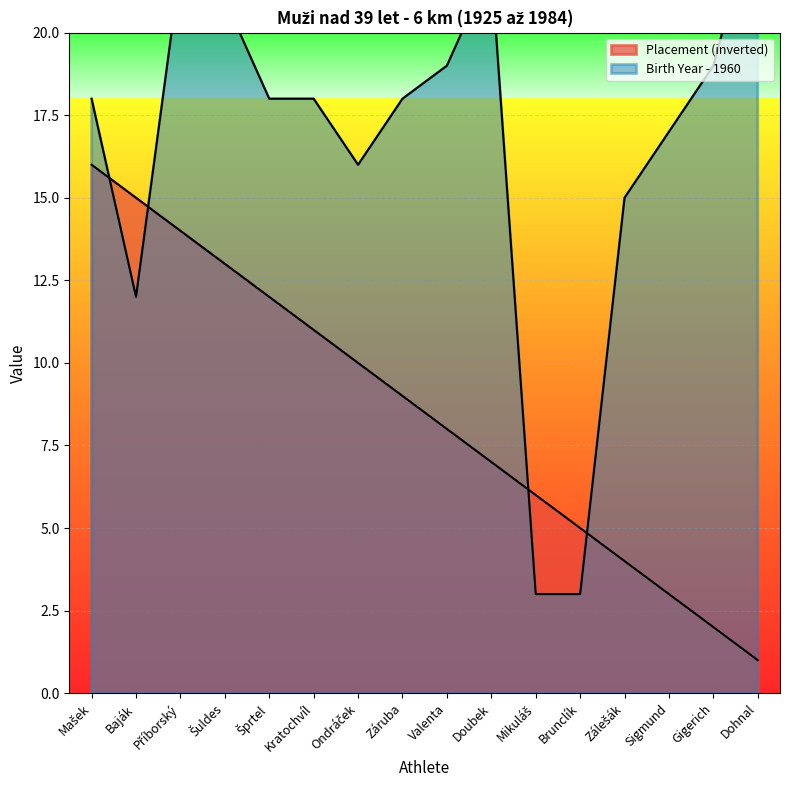

Reading left to right, what are all the values shown in this chart?

Placement: 16	15	14	13	12	11	10	9	8	7	6	5	4	3	2	1
Birth Year: 18	12	22	21	18	18	16	18	19	22	3	3	15	17	19	24